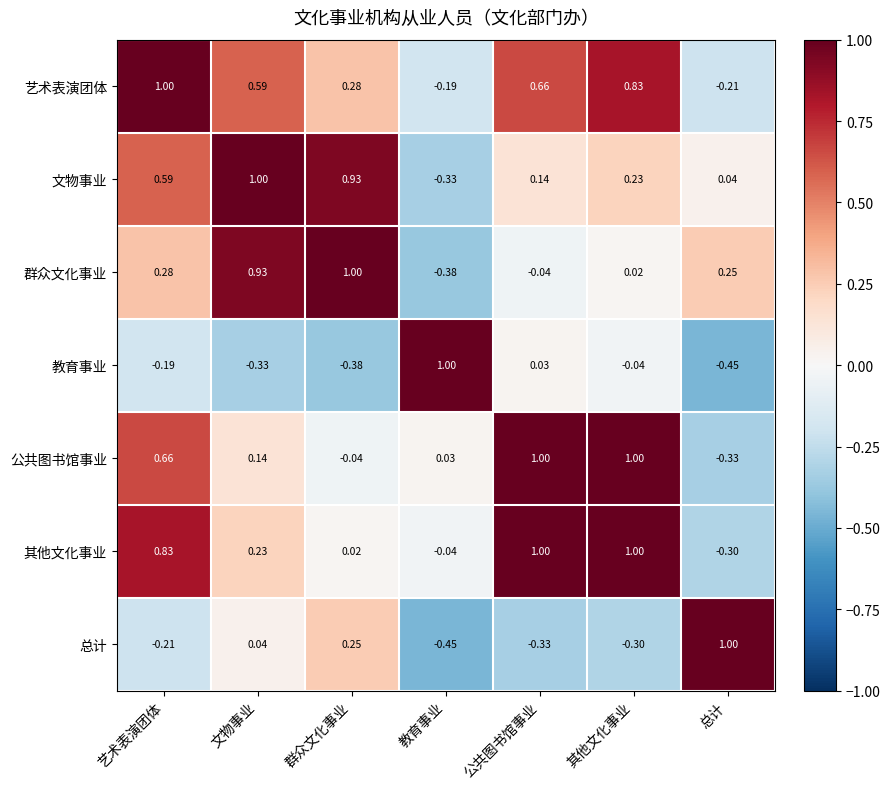

Between 艺术表演团体 and 文物事业, which series saw the biggest shift?

群众文化事业